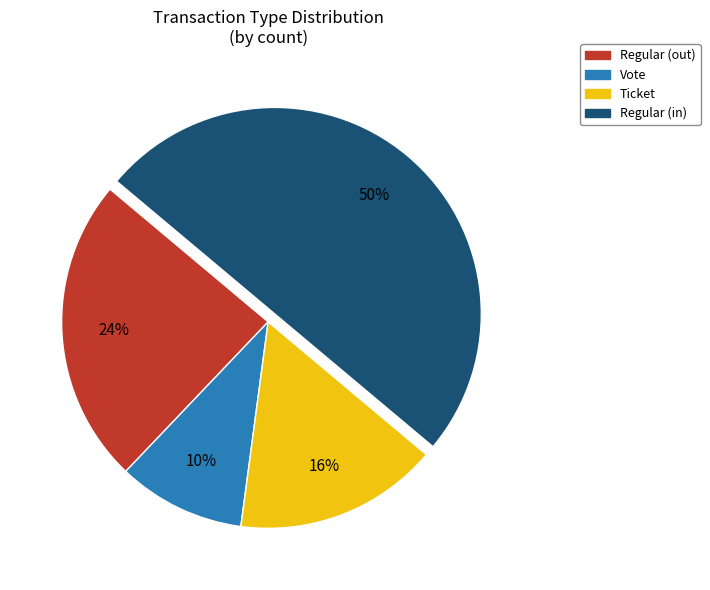

To the nearest percent, what is the average slice percentage?

25%